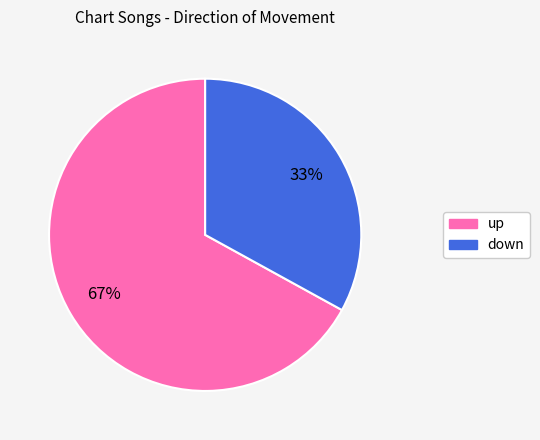

True or false: down accounts for 33% of the total.

True